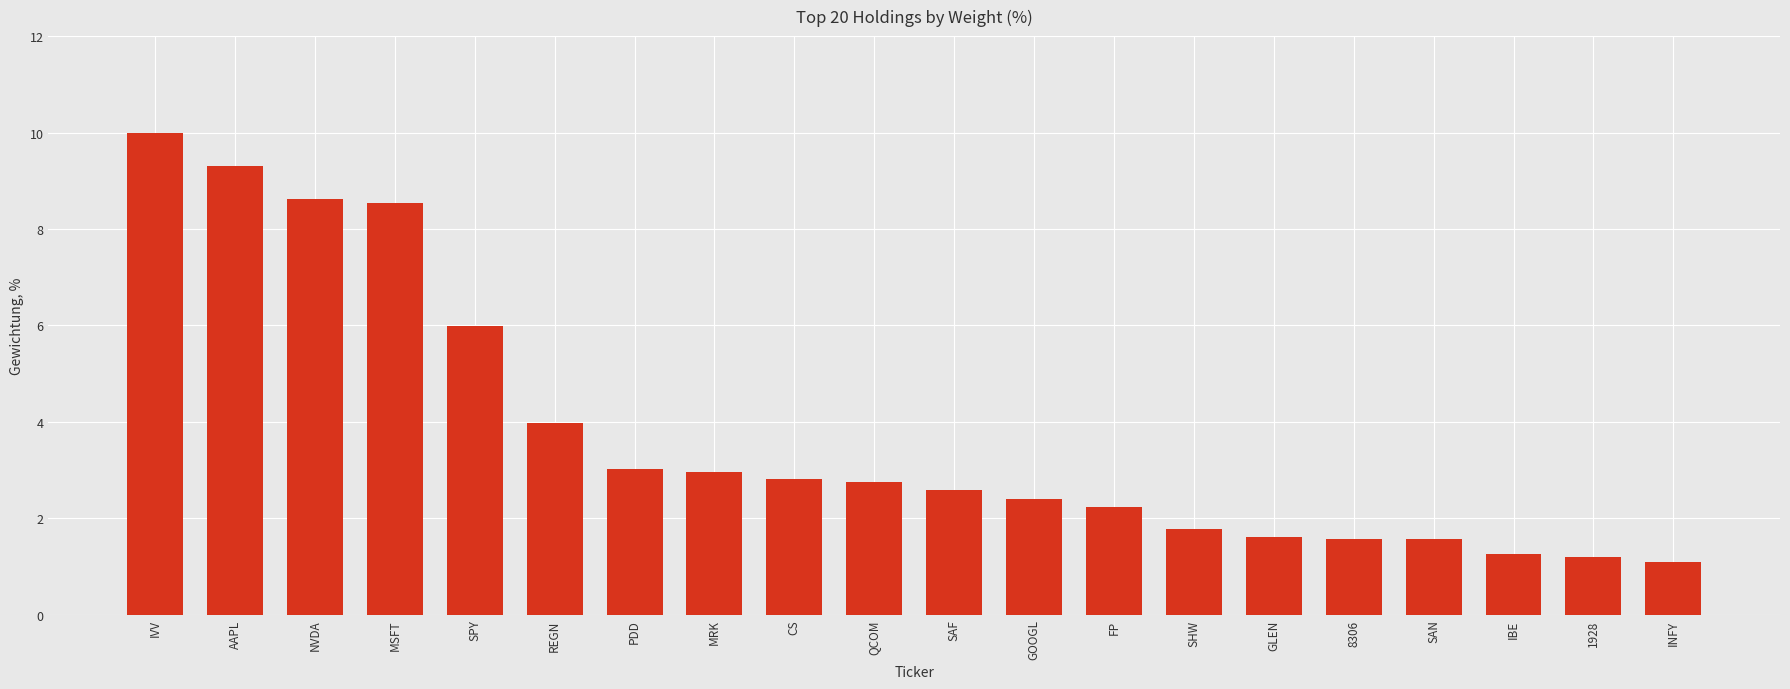

What is the value of the 13th bar from the left?

2.2